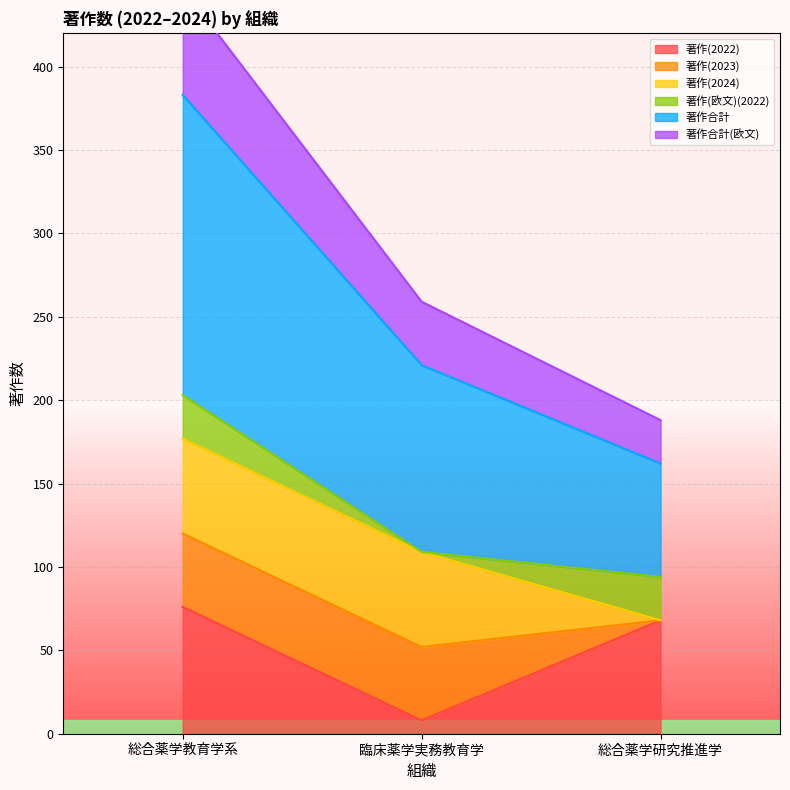

At which label is 著作(2022) closest to 42?

総合薬学研究推進学